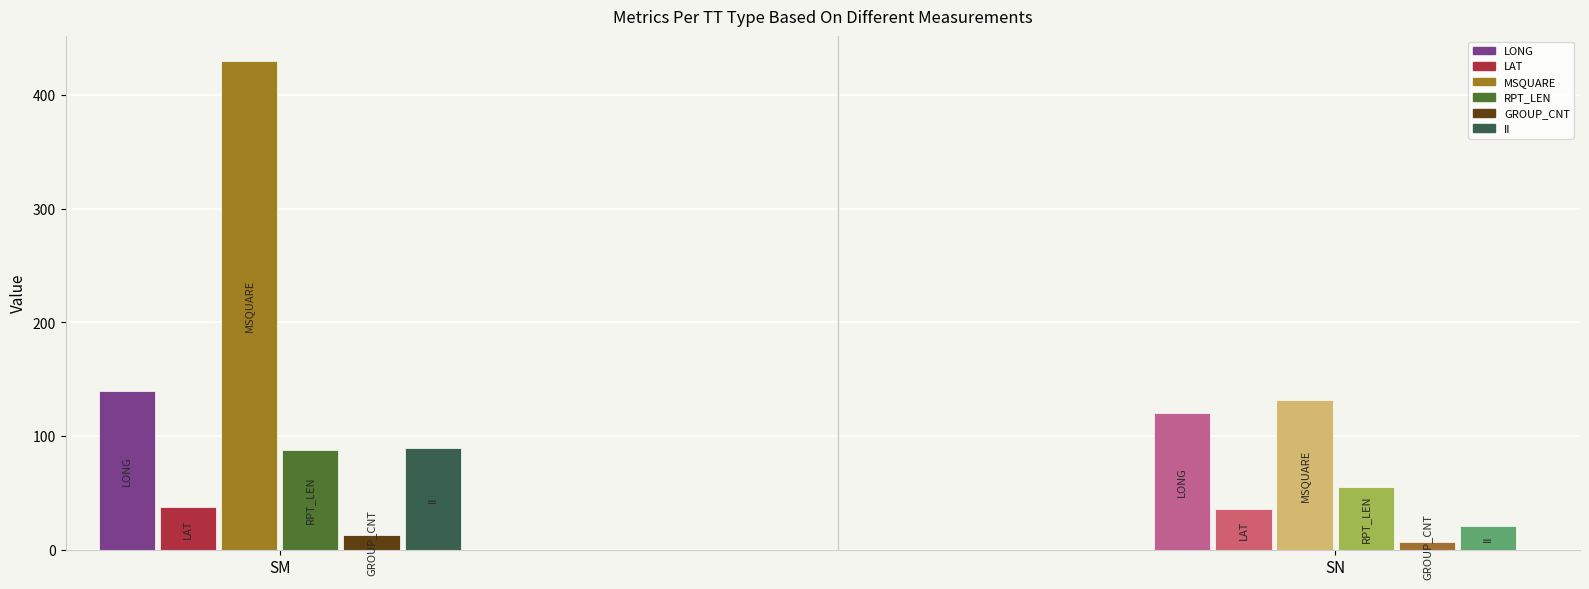

At which category does the chart reach its minimum across all series?

SN